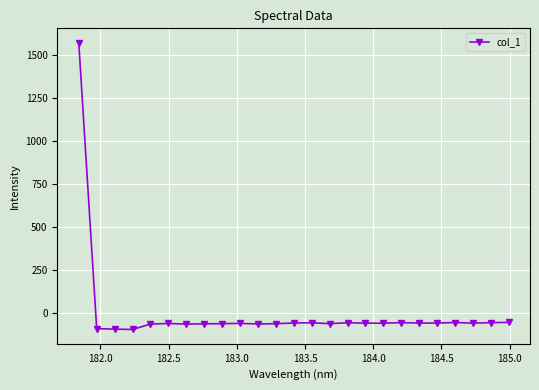

How many values are below -57?

14